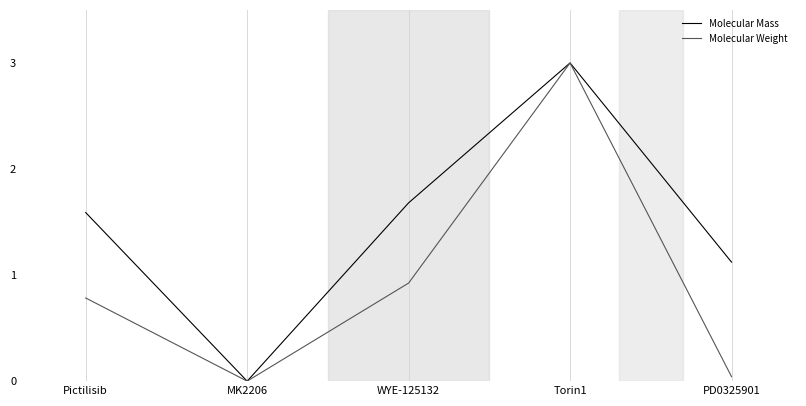

What is the sum of all Molecular Weight values?

4.8